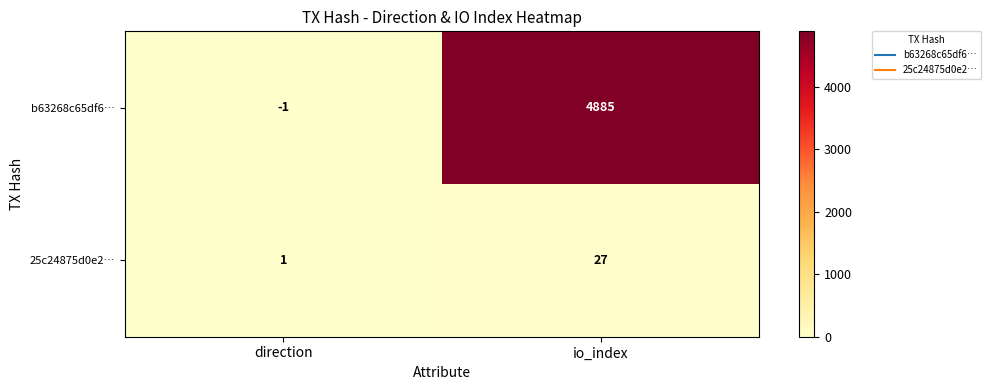

Which series has the largest total across all categories?

b63268c65df6…